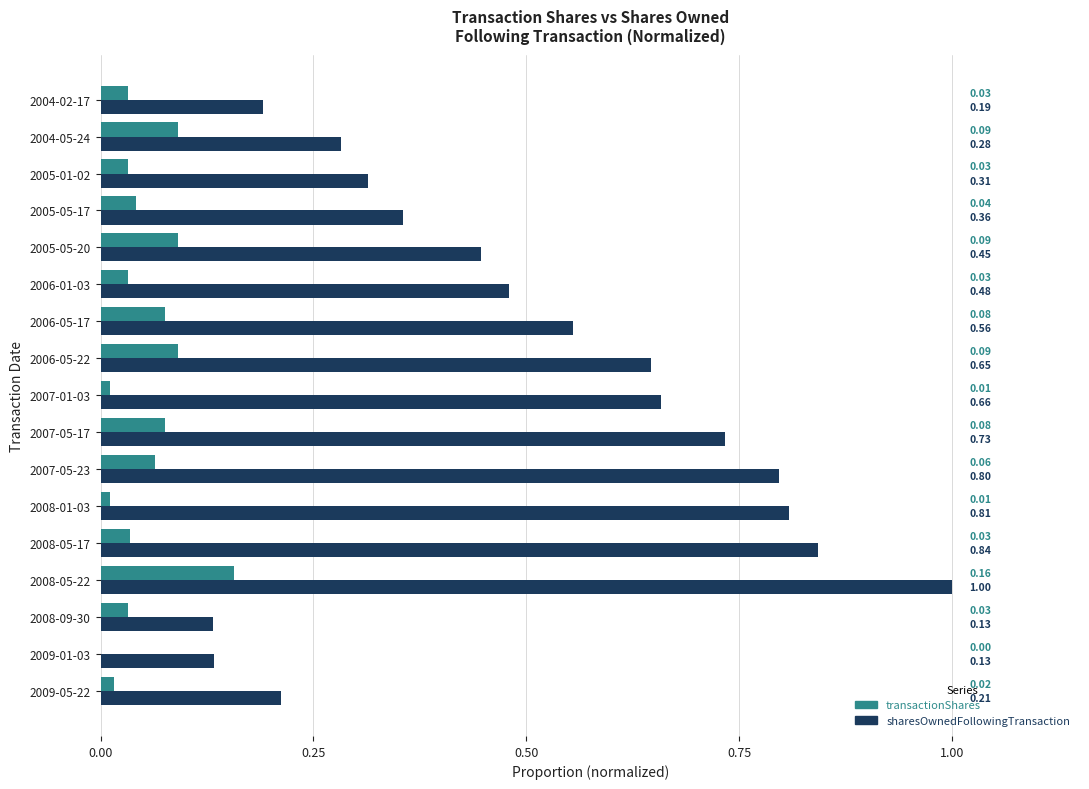

Which series changed the most between 2006-05-17 and 2005-05-17?

sharesOwnedFollowingTransaction